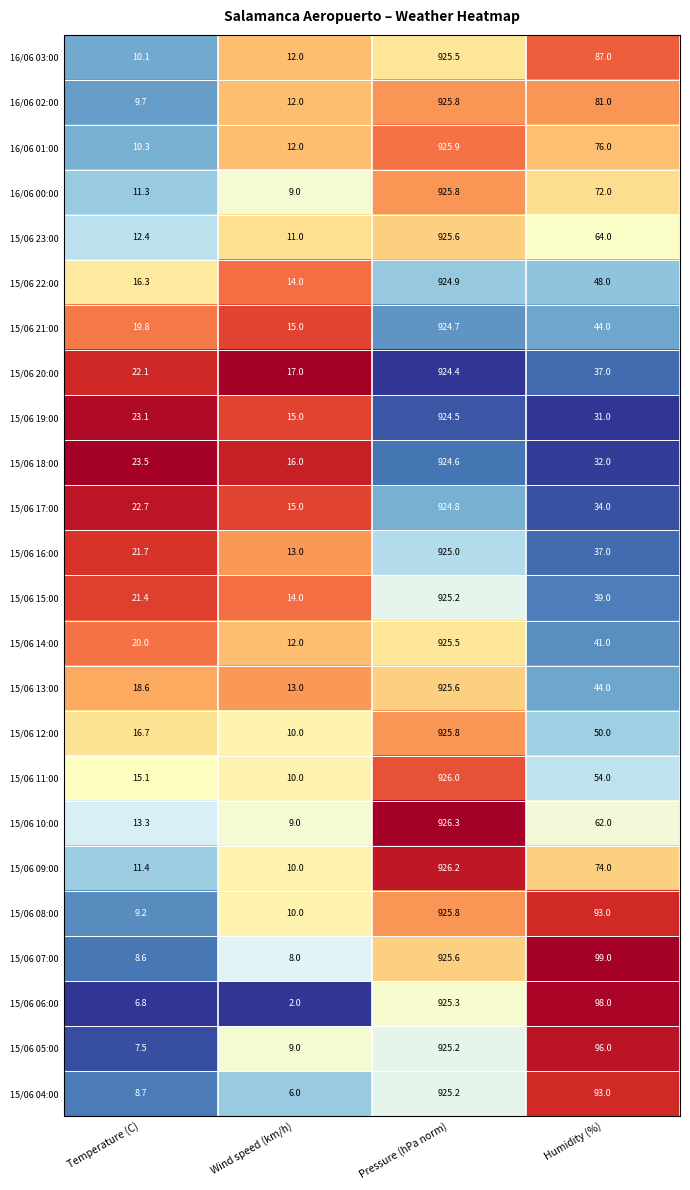

What is the sum of the 15/06 05:00 values at Temperature (C) and Pressure (hPa norm)?

932.7